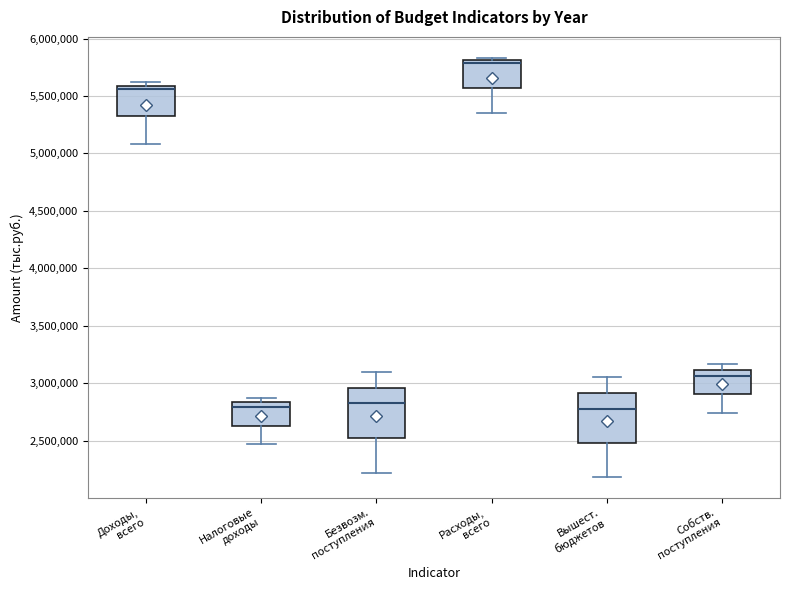

Reading left to right, transcribe this box plot: for each box, give where its median line is, the range the box spans, and where its two whiskers end, as read against the y-axis. The values are not printed on the chart, so give them approximately, as read against the axis.

Доходы, всего: median 5550000, box 5300000 to 5600000, whiskers 5100000 to 5600000 (just above the box's upper edge)
Налоговые доходы: median 2800000, box 2650000 to 2850000, whiskers 2450000 to 2850000 (just above the box's upper edge)
Безвозм. поступления: median 2850000, box 2500000 to 2950000, whiskers 2200000 to 3100000
Расходы, всего: median 5800000 (just below the box's upper edge), box 5550000 to 5800000, whiskers 5350000 to 5850000
Вышест. бюджетов: median 2750000, box 2500000 to 2900000, whiskers 2200000 to 3050000
Собств. поступления: median 3050000, box 2900000 to 3100000, whiskers 2750000 to 3150000